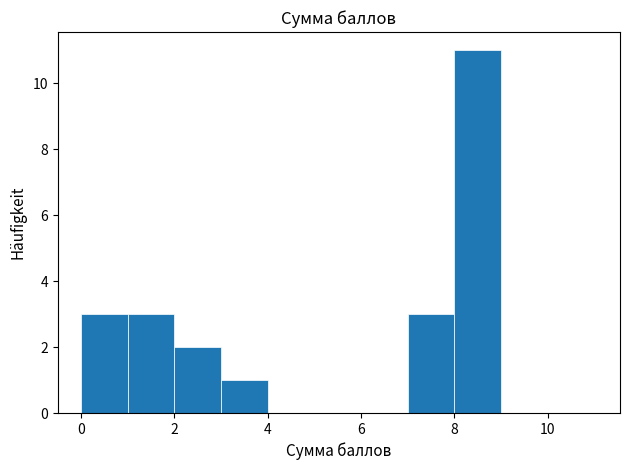

Reading left to right, list every bar in this chart as the range it spans on the x-axis followed by its height. The values are not printed on the chart, so give them approximately, as read against the axis.

0 to 1: 3
1 to 2: 3
2 to 3: 2
3 to 4: 1
4 to 5: 0
5 to 6: 0
6 to 7: 0
7 to 8: 3
8 to 9: 11
9 to 10: 0
10 to 11: 0